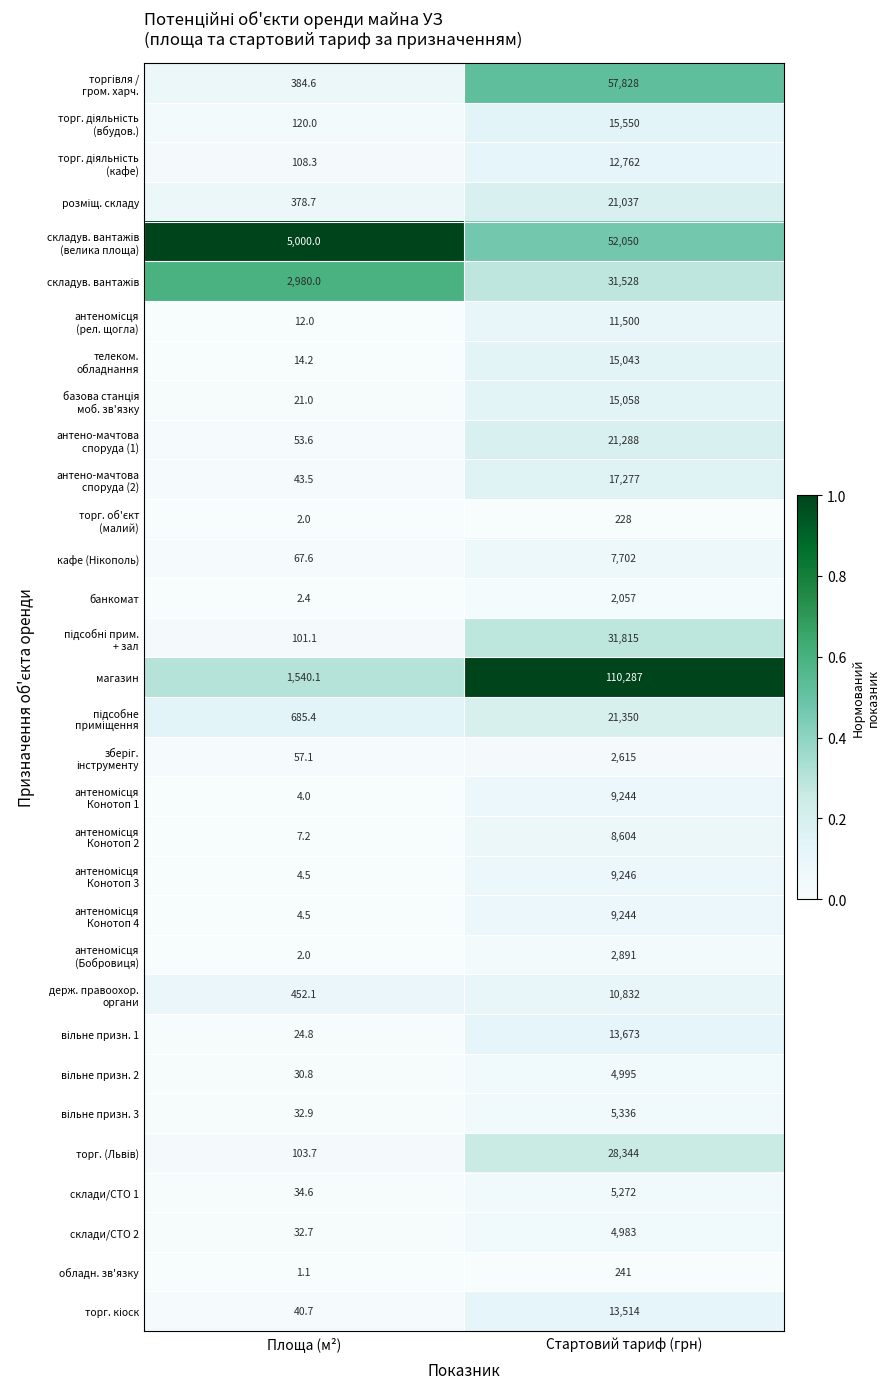

Between Площа (м²) and Стартовий тариф (грн), which series saw the biggest shift?

магазин